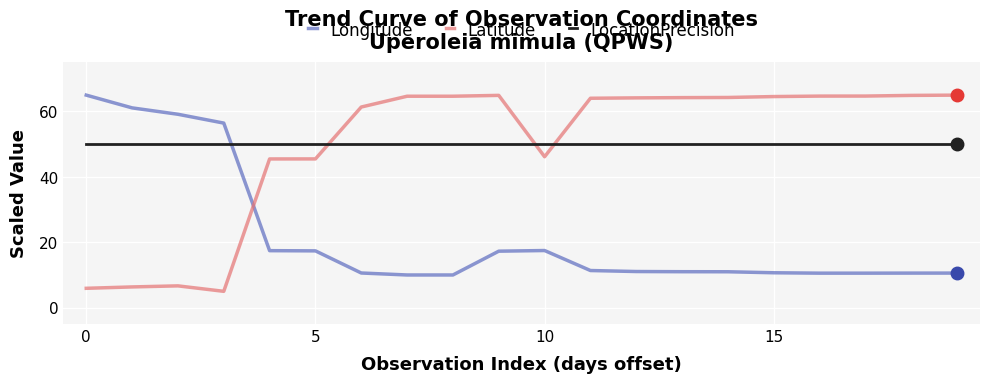

How many intersections are there between Longitude and LocationPrecision?

1